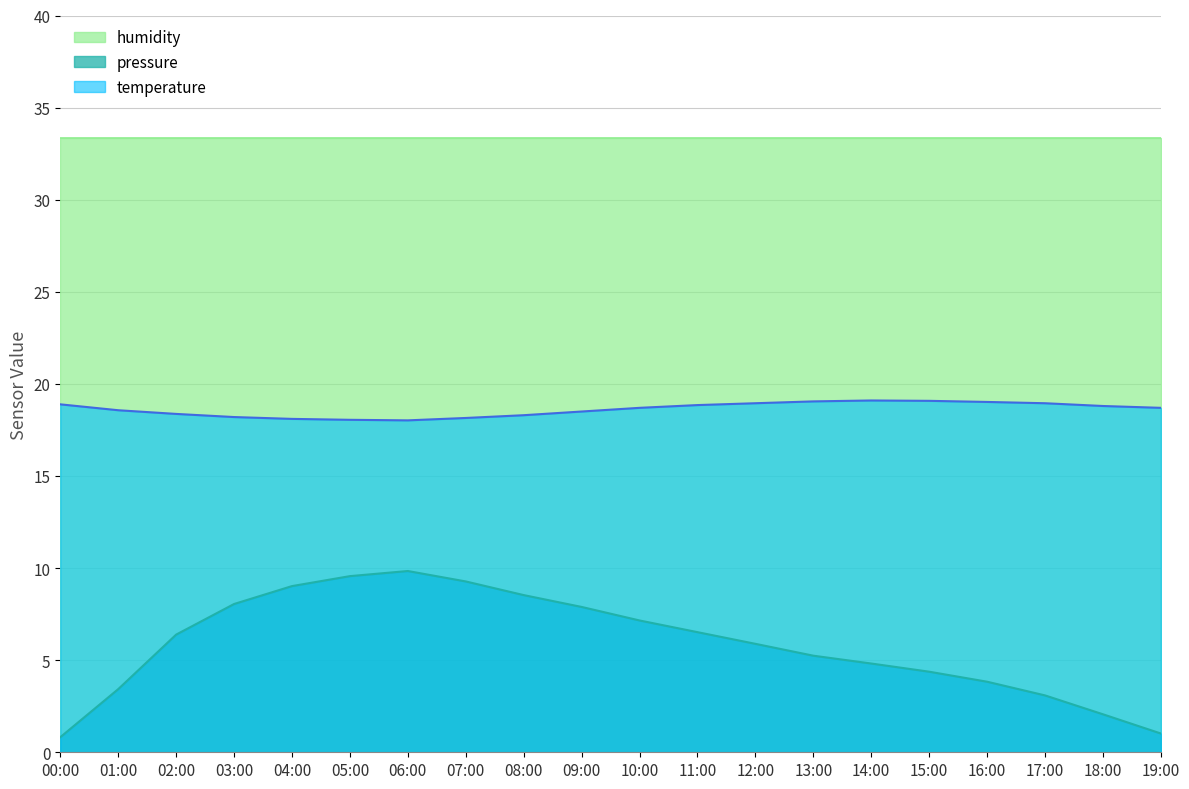

What is the value of the temperature point at the 6th from the left?

18.1